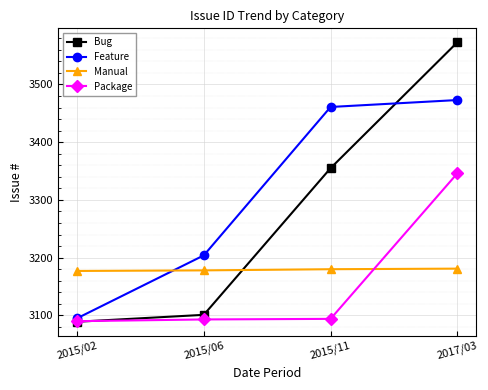

Which series has the largest total across all categories?

Feature